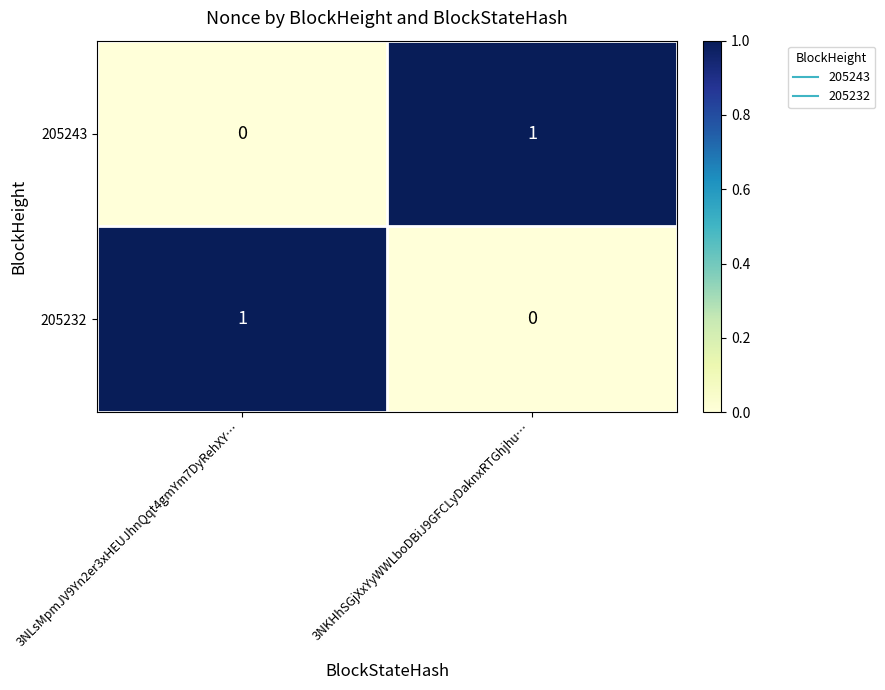

The 205243 series shows 0 at 3NLsMpmJV9Yn2er3xHEUJhnQqt4gmYm7DyRehXY…. True or false?

True